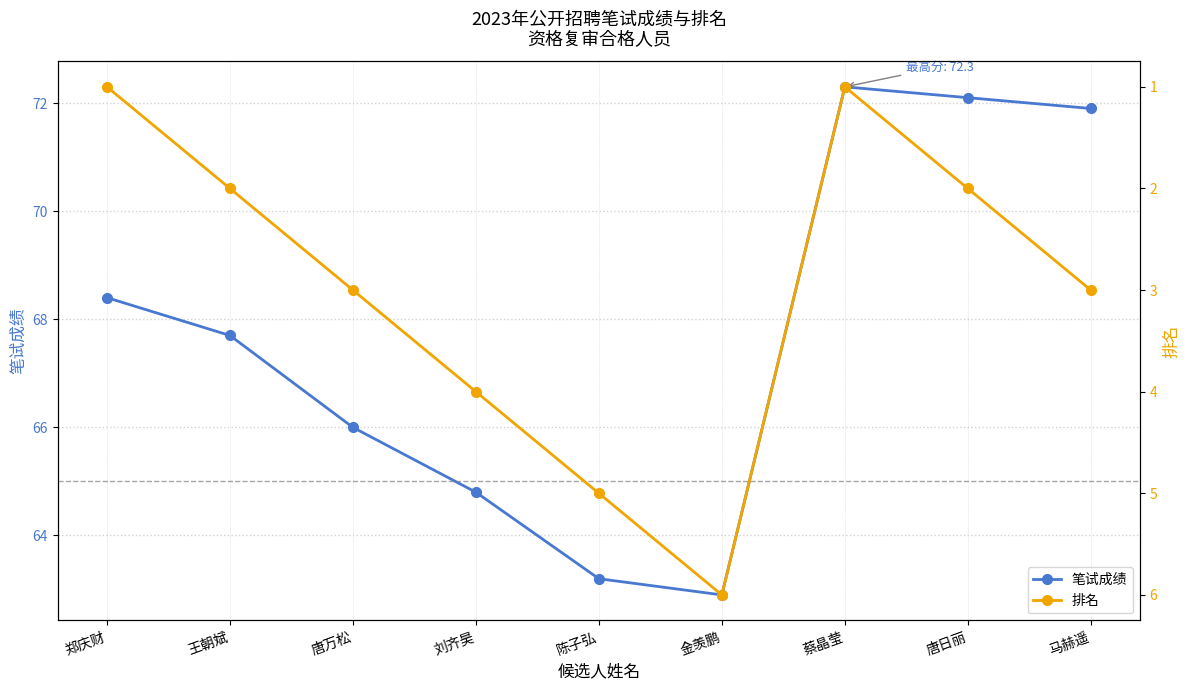

At which category does 排名 reach its first local valley?

蔡晶莹